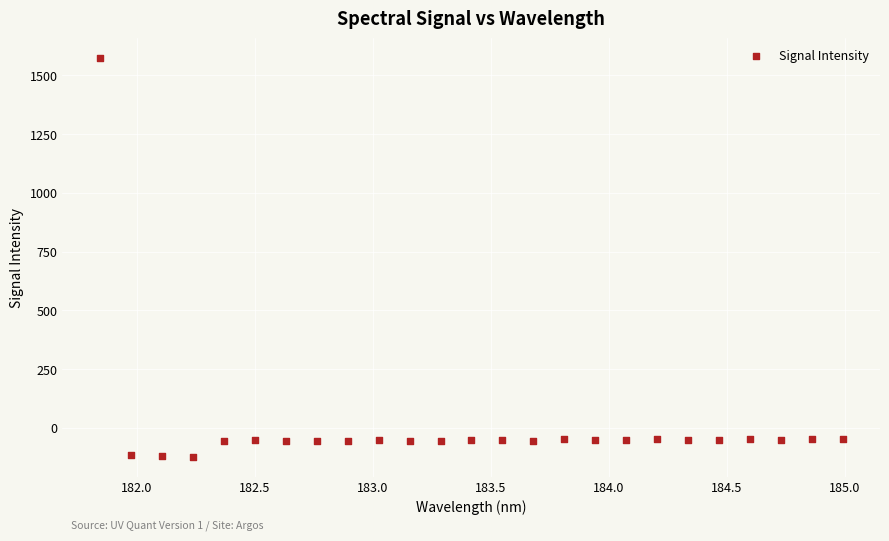

What is the range of X values (max minus min)?

3.1